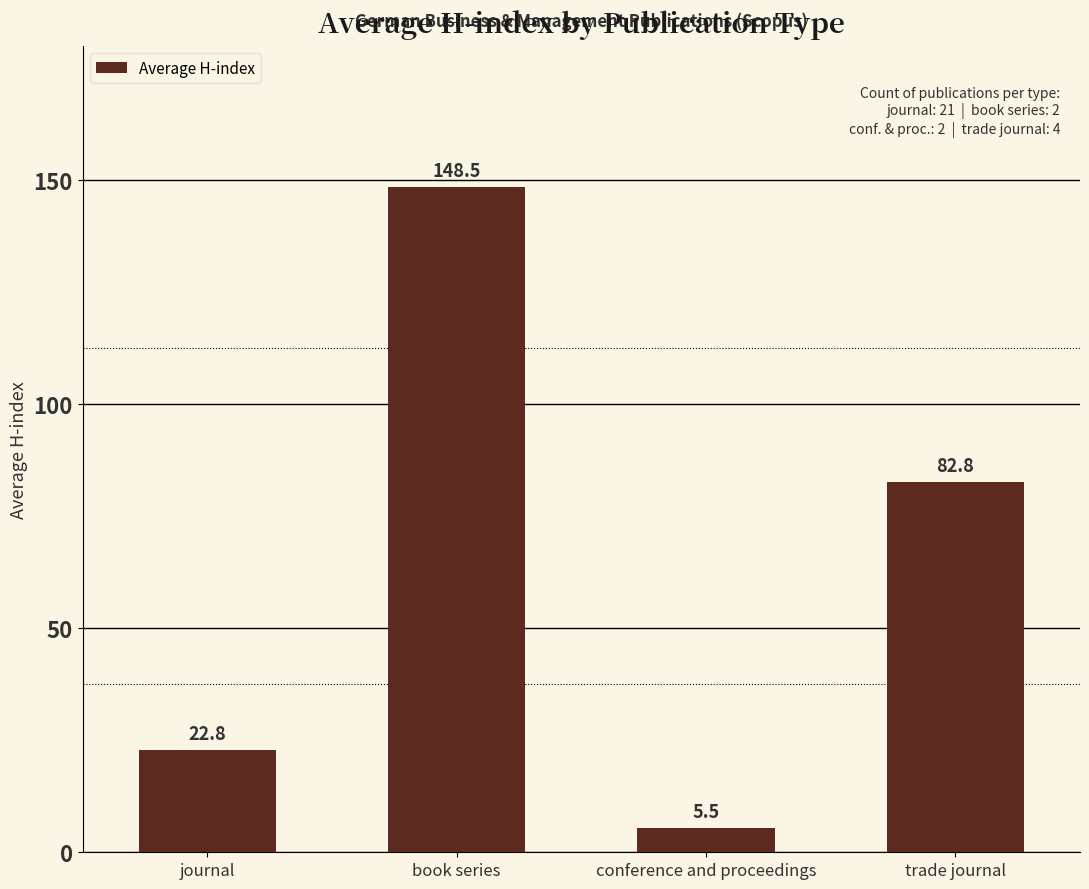

Reading left to right, extract all data points from this chart.

journal=22.8	book series=148.5	conference and proceedings=5.5	trade journal=82.8